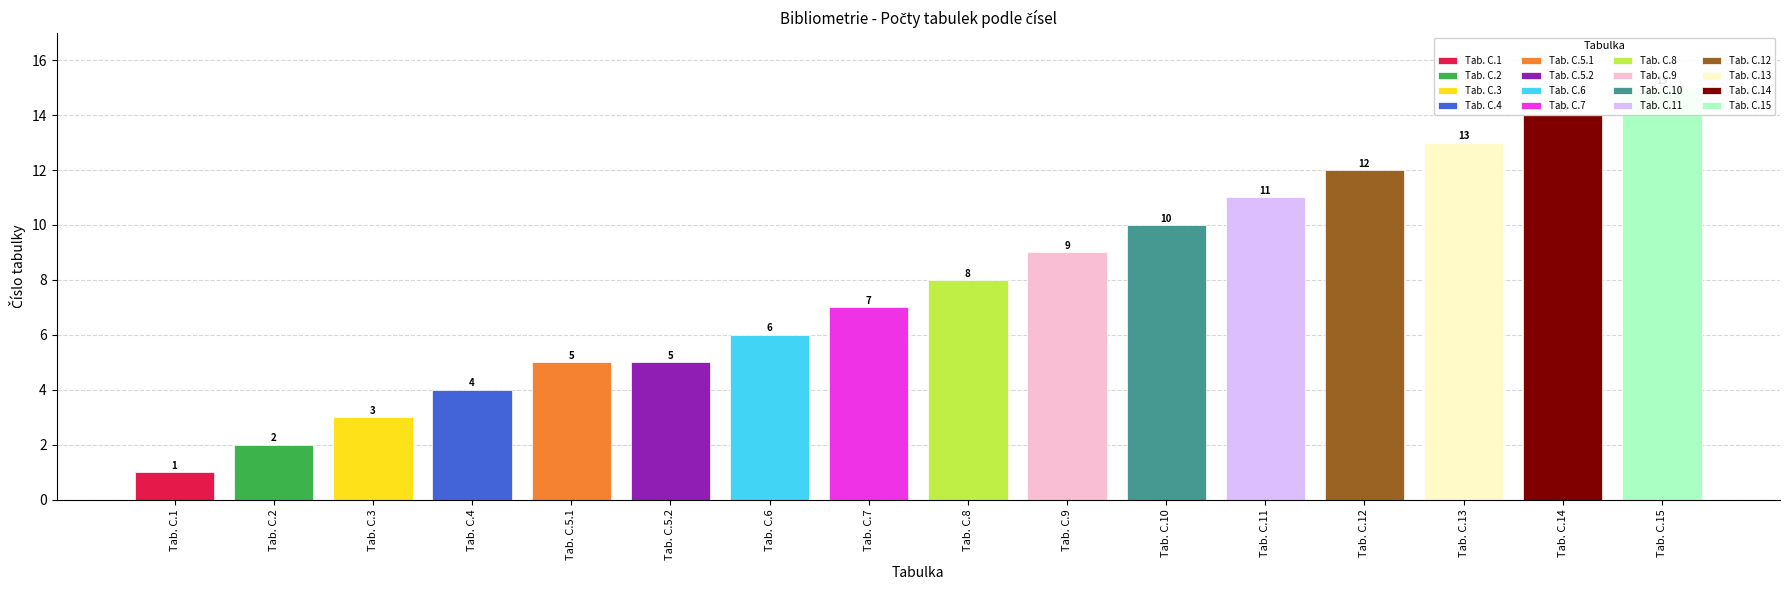

Reading left to right, extract all data points from this chart.

Tab. C.1=1	Tab. C.2=2	Tab. C.3=3	Tab. C.4=4	Tab. C.5.1=5	Tab. C.5.2=5	Tab. C.6=6	Tab. C.7=7	Tab. C.8=8	Tab. C.9=9	Tab. C.10=10	Tab. C.11=11	Tab. C.12=12	Tab. C.13=13	Tab. C.14=14	Tab. C.15=15